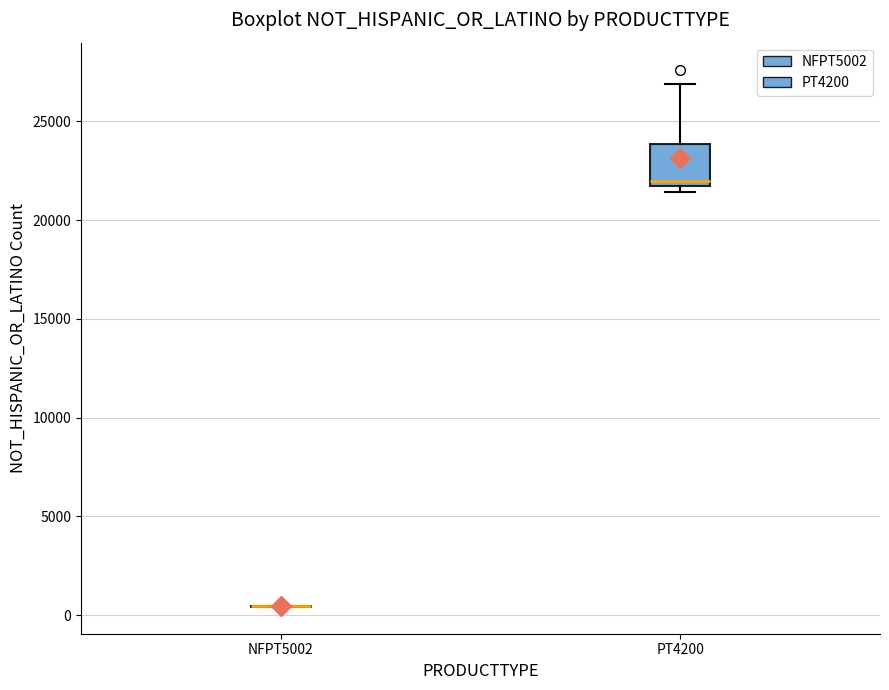

Reading left to right, transcribe this box plot: for each box, give where its median line is, the range the box spans, and where its two whiskers end, as read against the y-axis. The values are not printed on the chart, so give them approximately, as read against the axis.

NFPT5002: box collapsed to a line at 500, whiskers 500 to 500
PT4200: median 22000, box 21500 to 24000, whiskers 21500 (just below the box's lower edge) to 27000